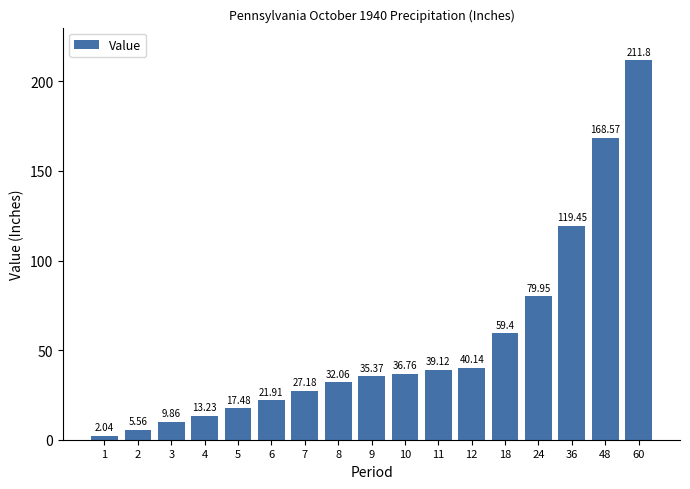

How many data points are above 35?

9